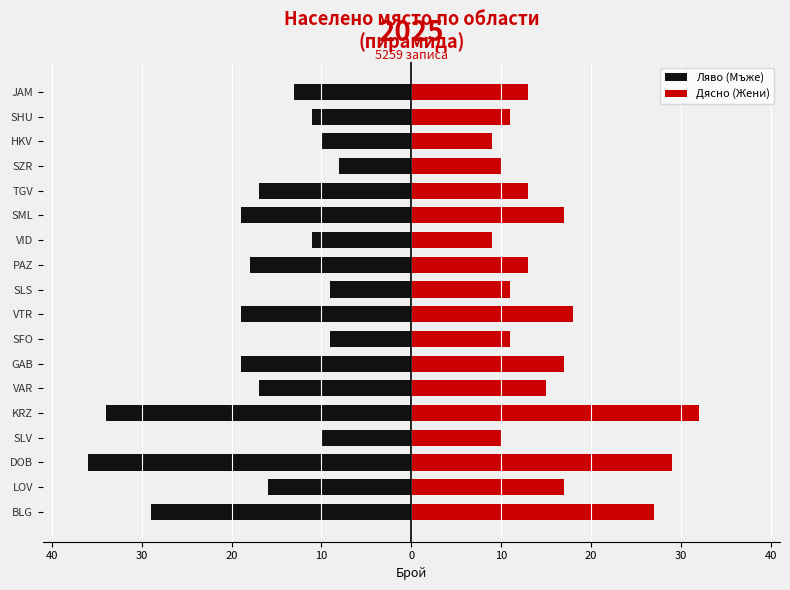

How many data points in Ляво (Мъже) are less than -16?

9